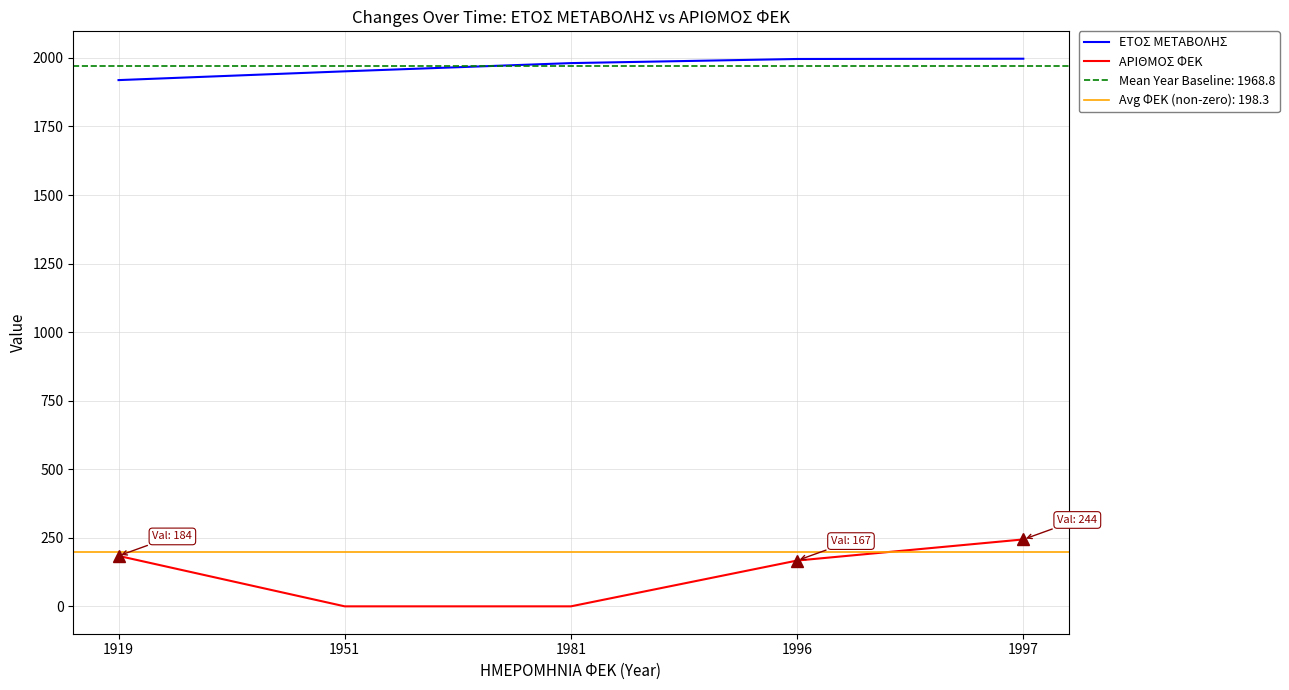

True or false: ΕΤΟΣ ΜΕΤΑΒΟΛΗΣ has more than 0 points higher than both neighbors.

False